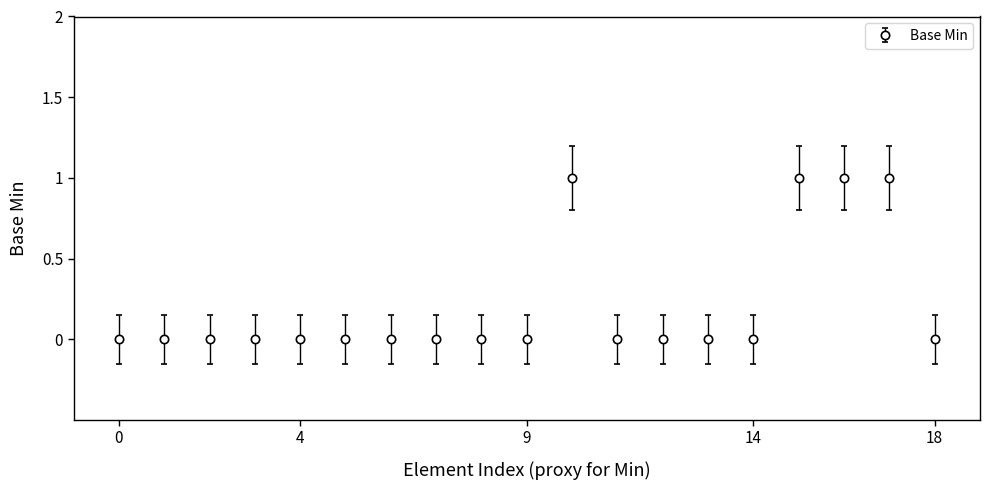

What is the sum of all values?

4